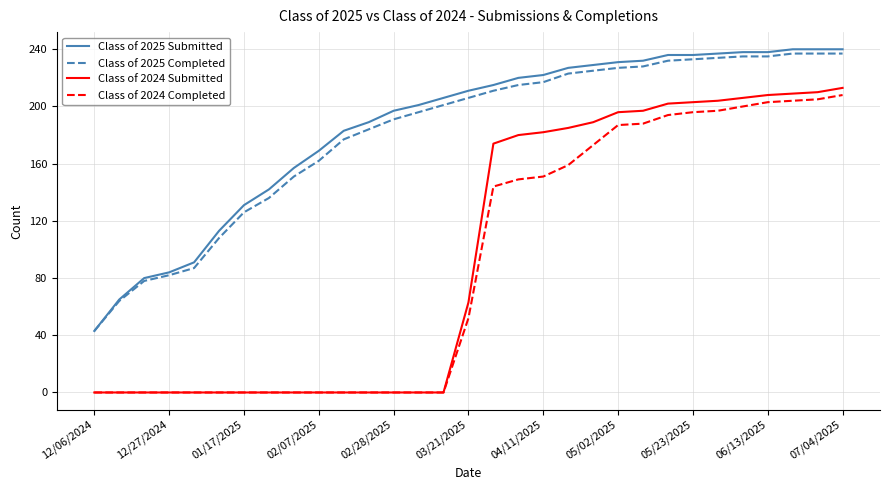

What is the average value of the Class of 2025 Submitted series?

185